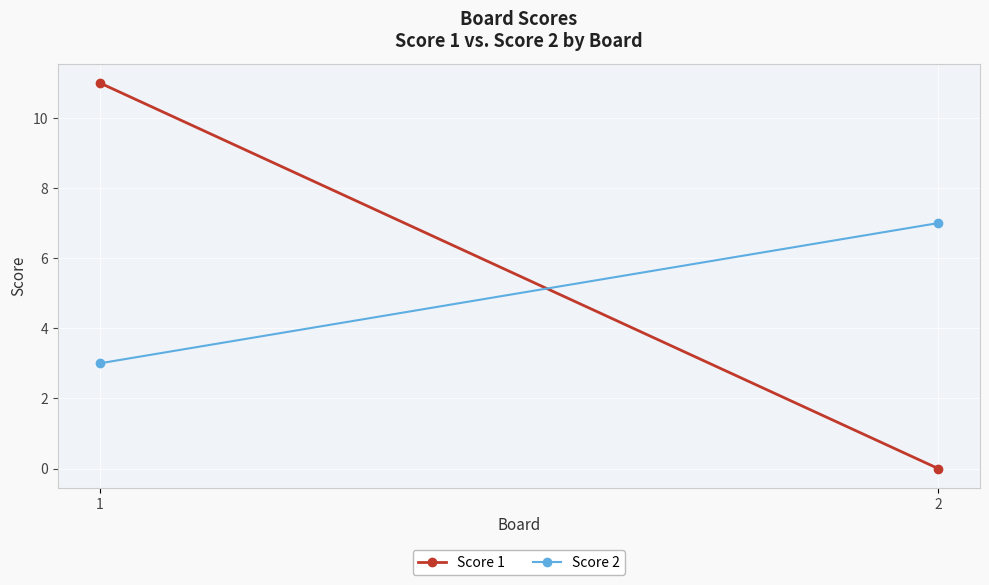

Is the value of Score 1 at 2 greater than the value of Score 2 at 1?

No